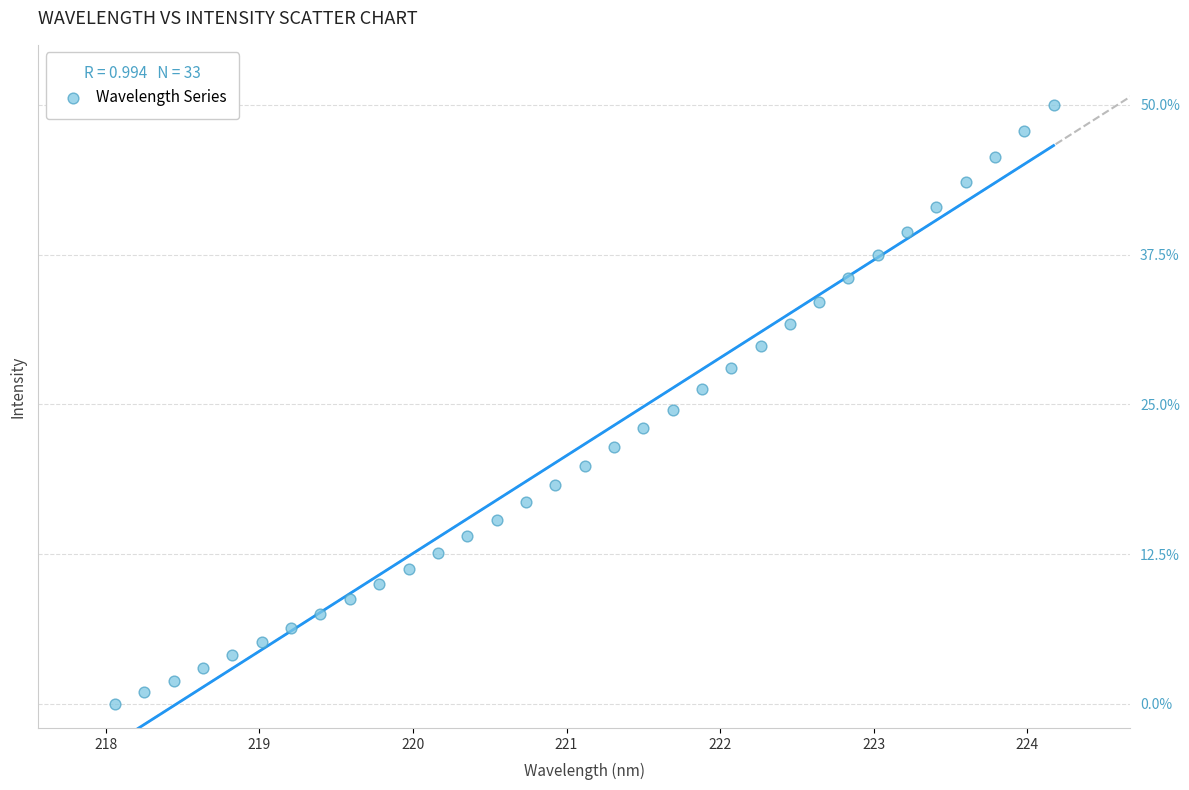

What is the range of Y values (max minus min)?

50.0